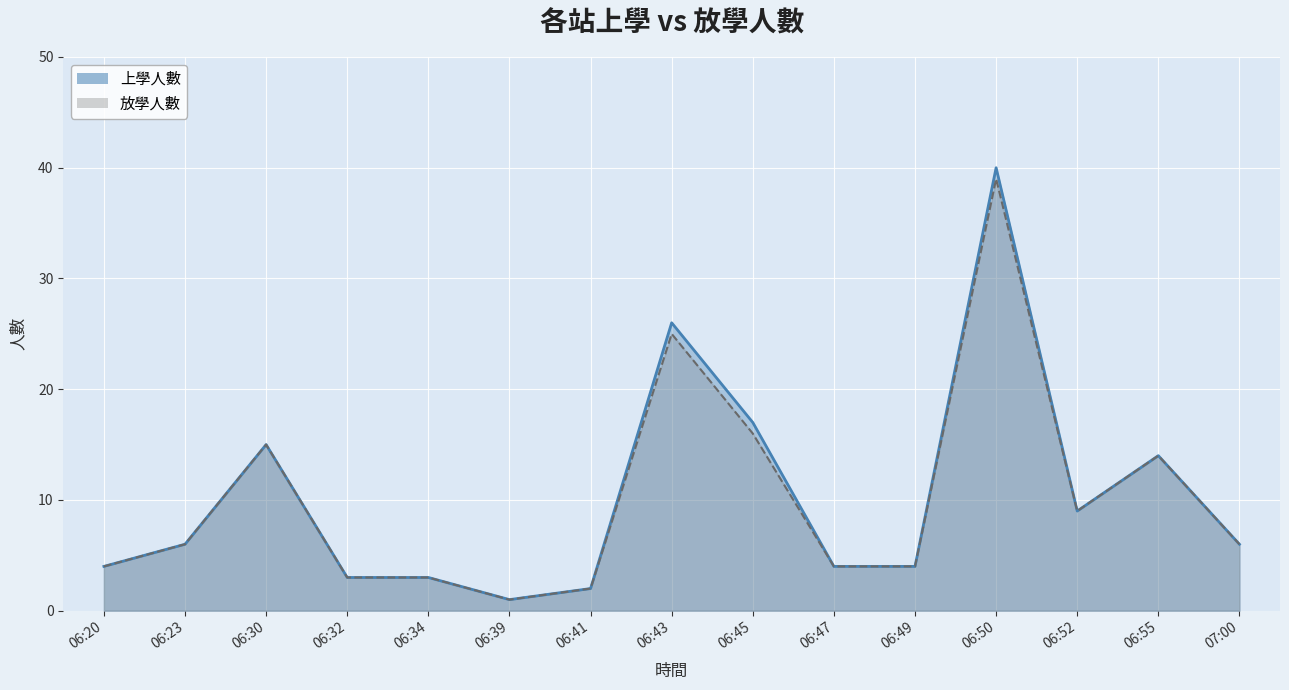

True or false: 上學人數 has more than 0 interior local peaks.

True